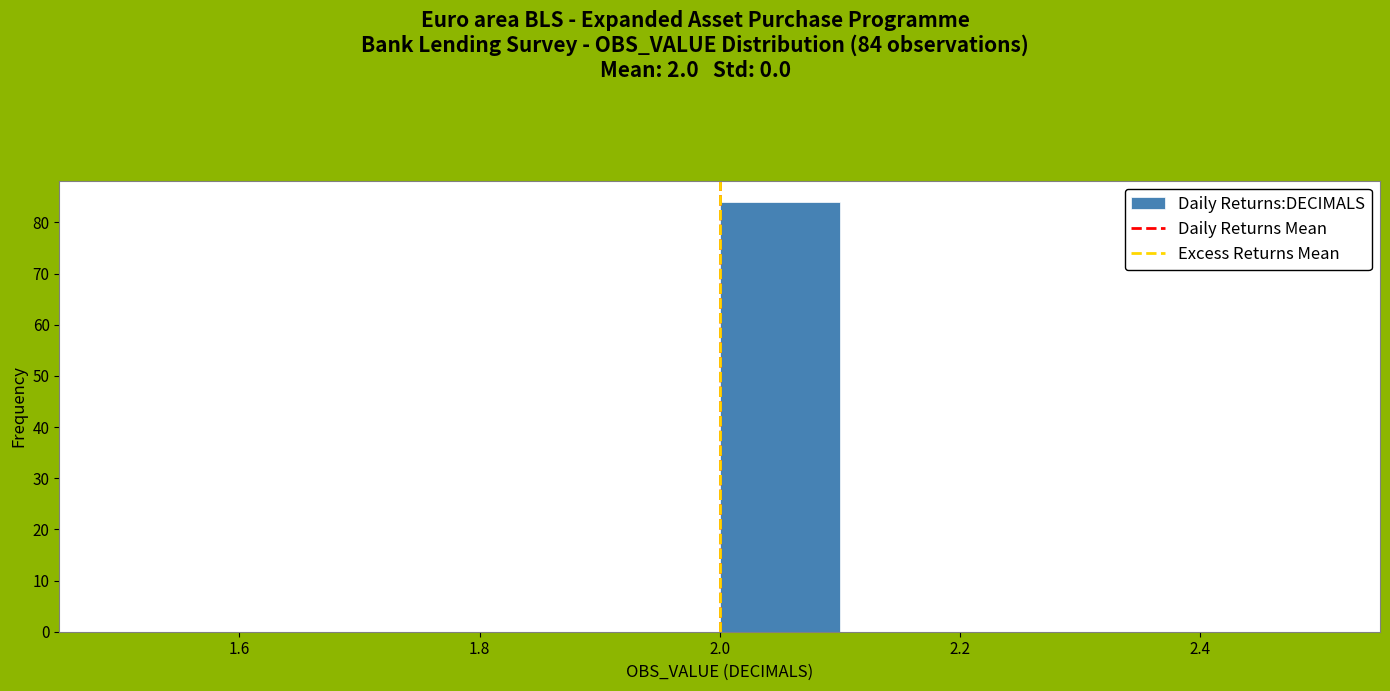

Which range on the x-axis has the tallest bar?

2.0 to 2.1